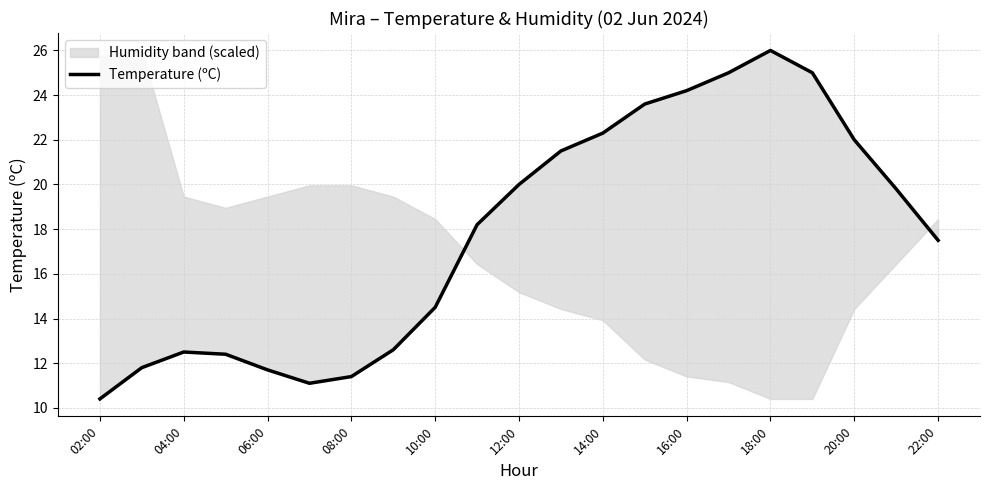

Which category has the lowest value across all series?

02:00